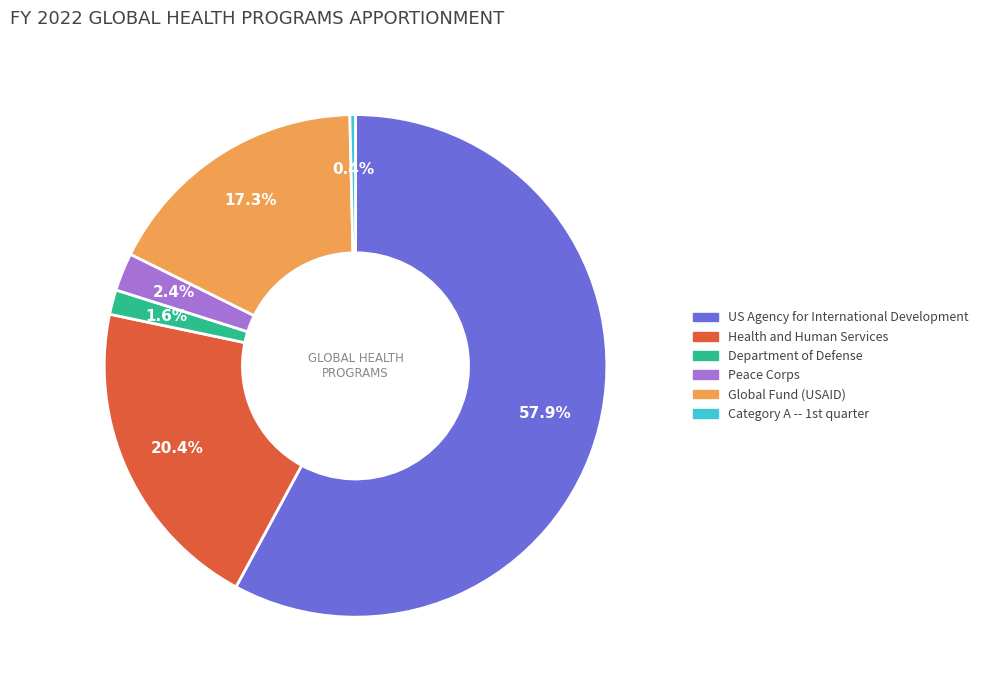

The Health and Human Services slice represents 32% of the pie. True or false?

False